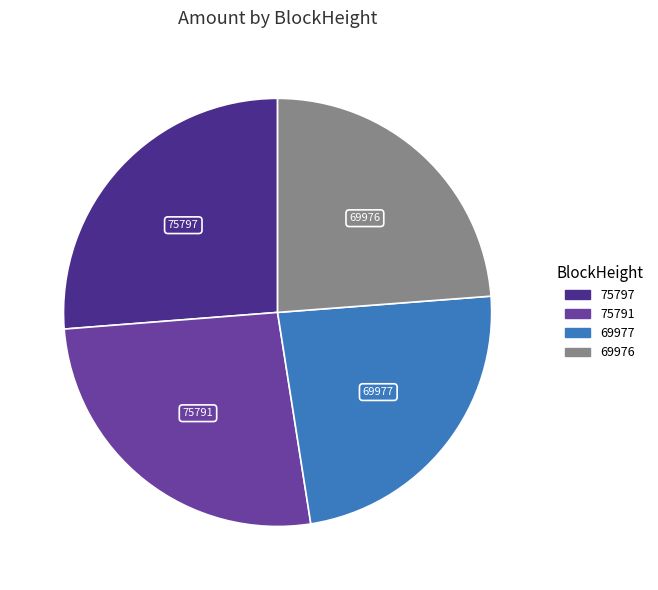

The 75791 slice represents 36% of the pie. True or false?

False